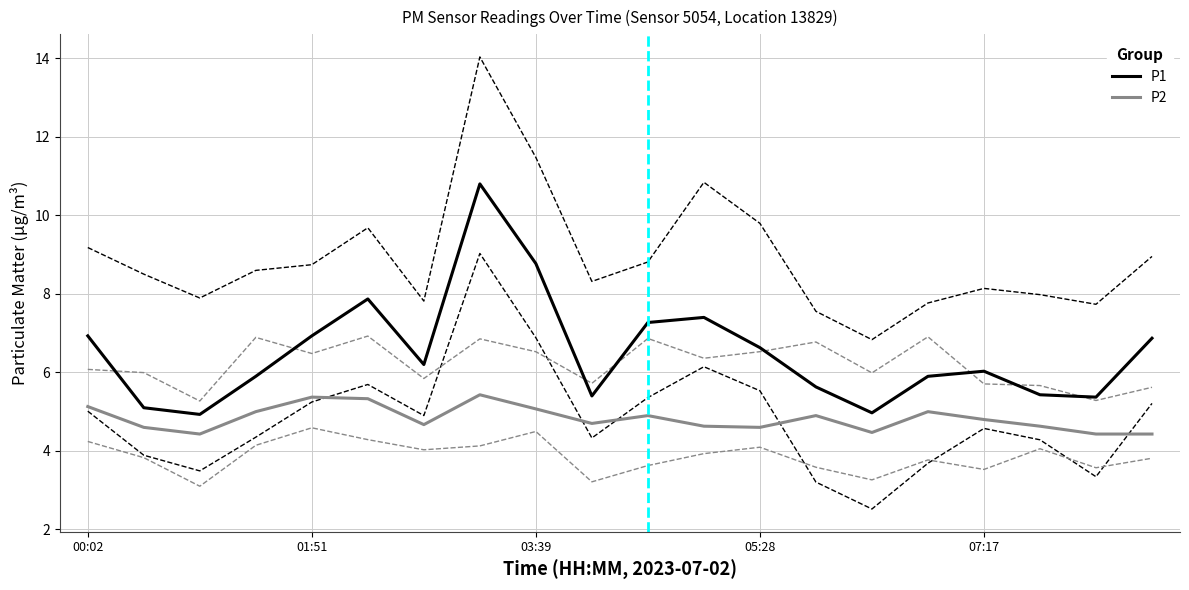

True or false: P2 and P1 cross at least once.

False